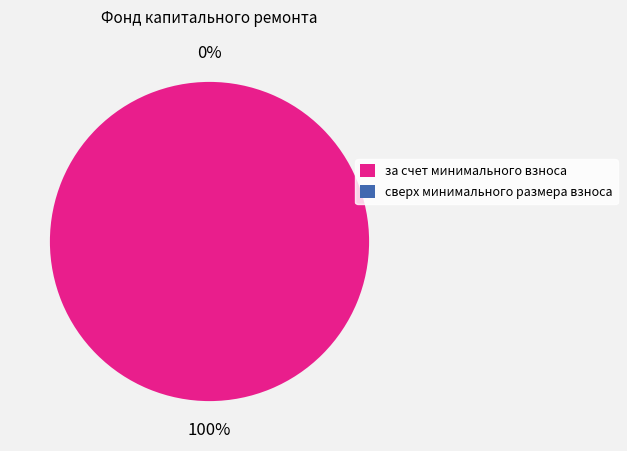

Does сверх минимального размера взноса represent more than half of the total?

No